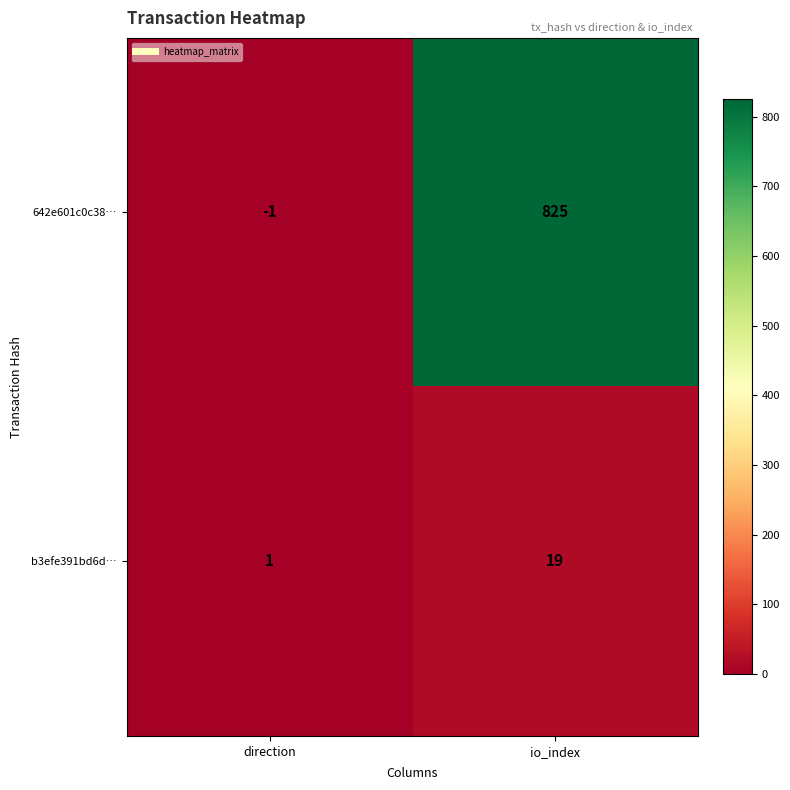

The 642e601c0c38… series shows -1 at direction. True or false?

True